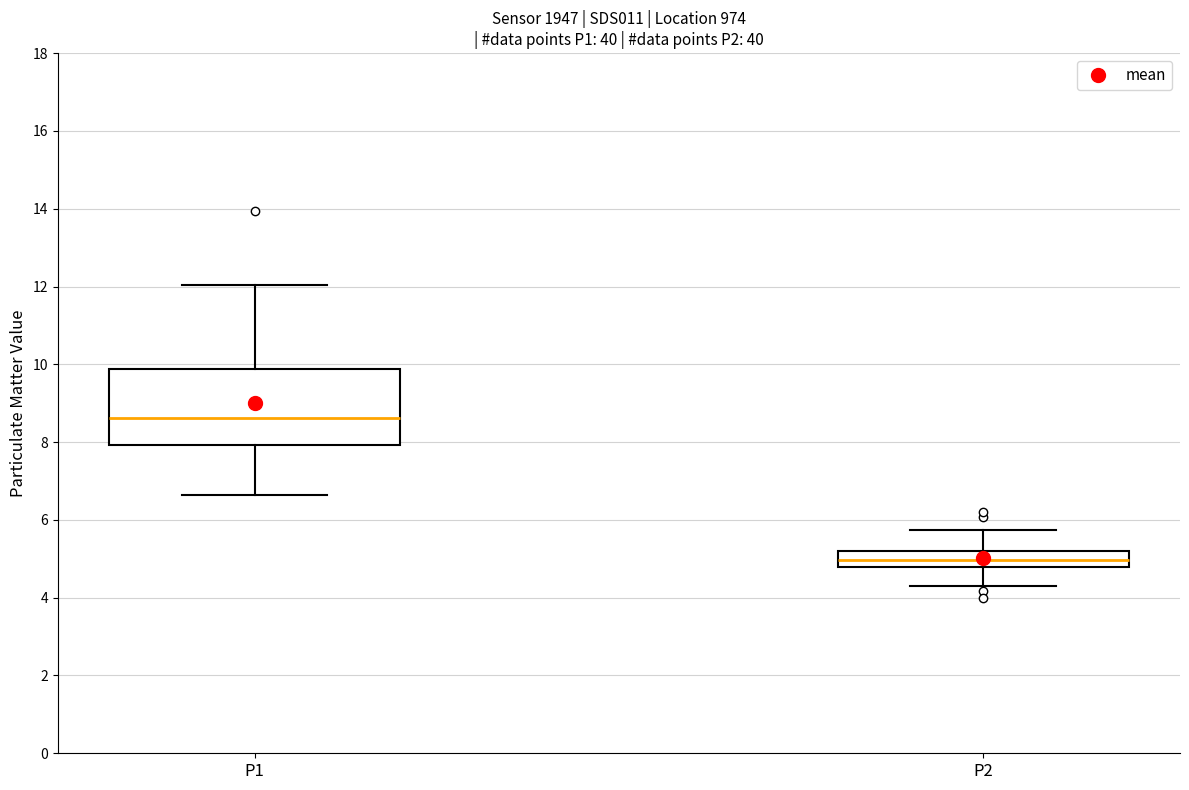

Reading left to right, transcribe this box plot: for each box, give where its median line is, the range the box spans, and where its two whiskers end, as read against the y-axis. The values are not printed on the chart, so give them approximately, as read against the axis.

P1: median 8.6, box 8.0 to 9.8, whiskers 6.6 to 12.0
P2: median 5.0, box 4.8 to 5.2, whiskers 4.4 to 5.8